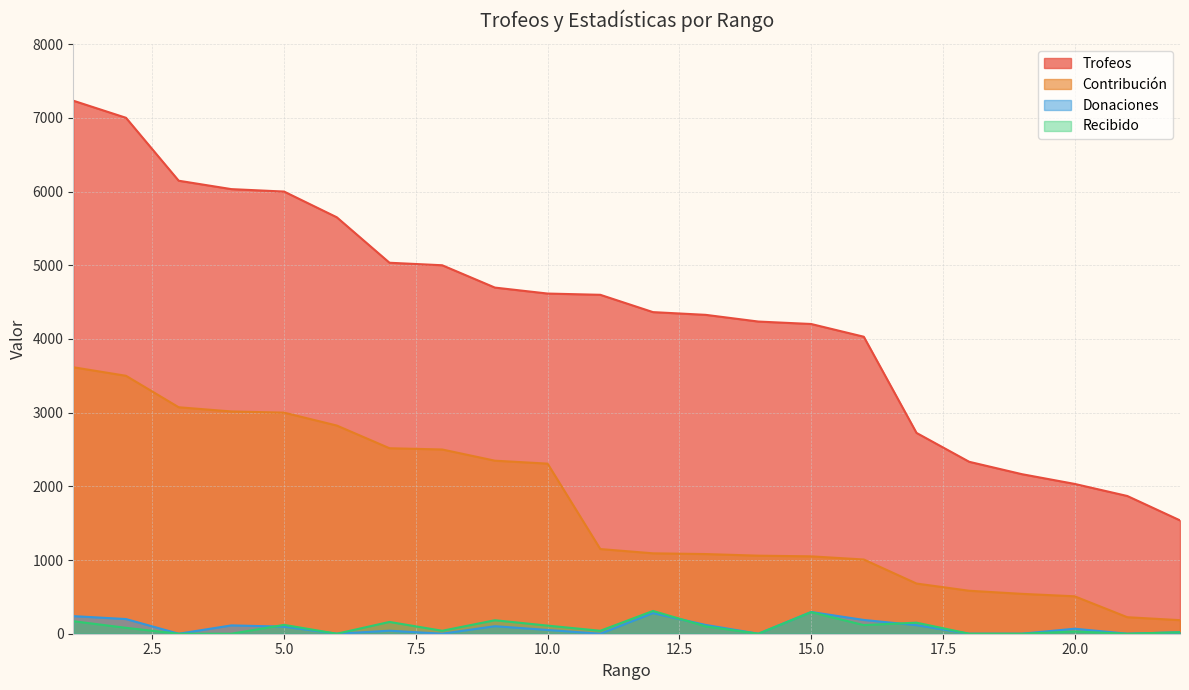

Which has a higher value, 19 or 14?

14